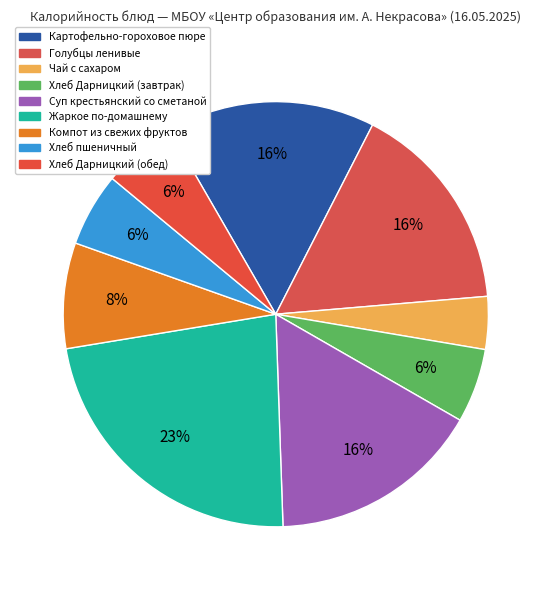

Which category has the smallest portion of the pie?

Чай с сахаром